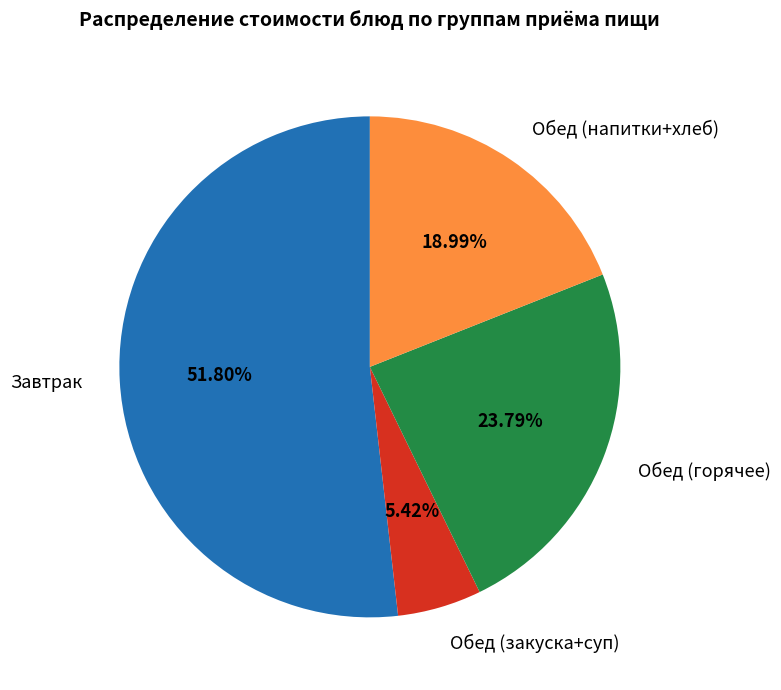

Does any single category account for the majority?

Yes